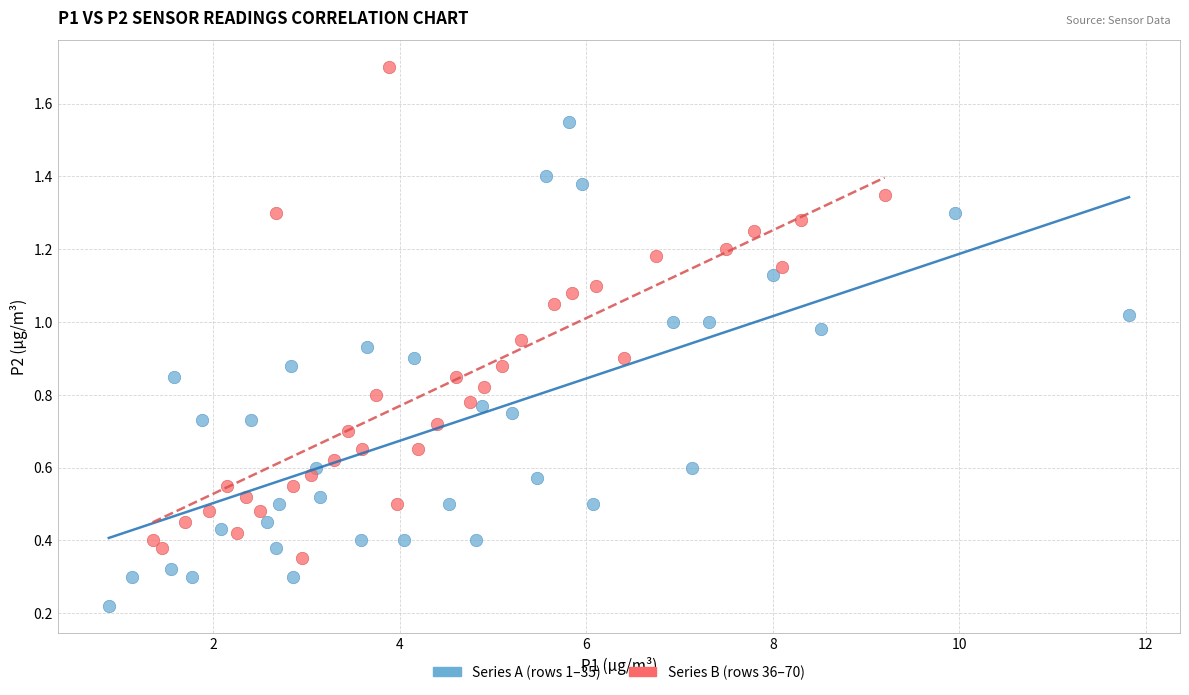

Which series contains the highest Y value?

Series B (rows 36–70)